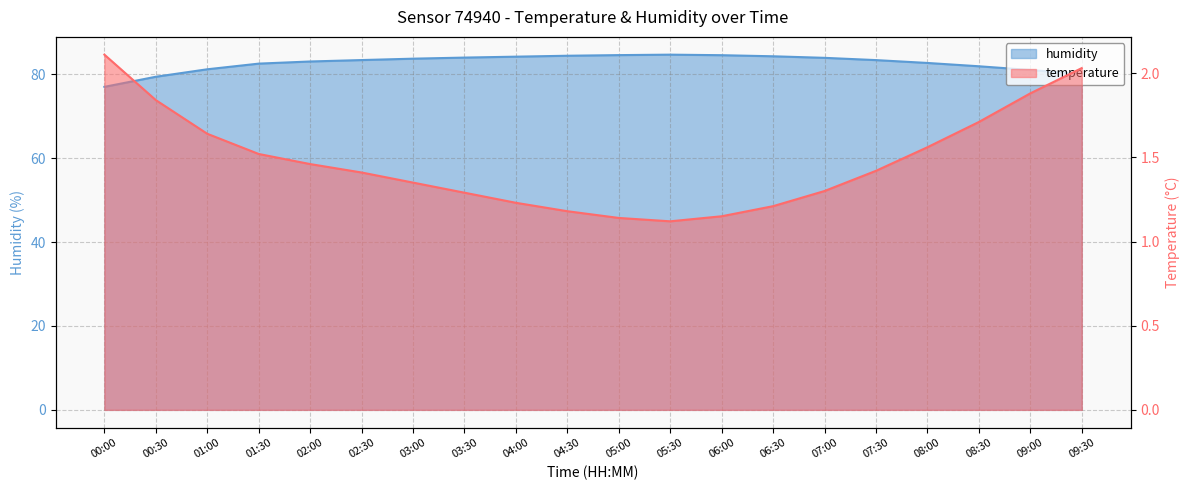

True or false: temperature and humidity intersect in this chart.

False